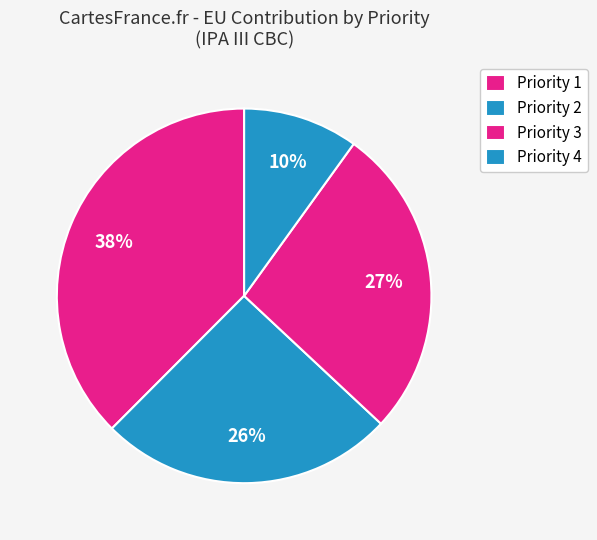

Which slice is the smallest?

Priority 4